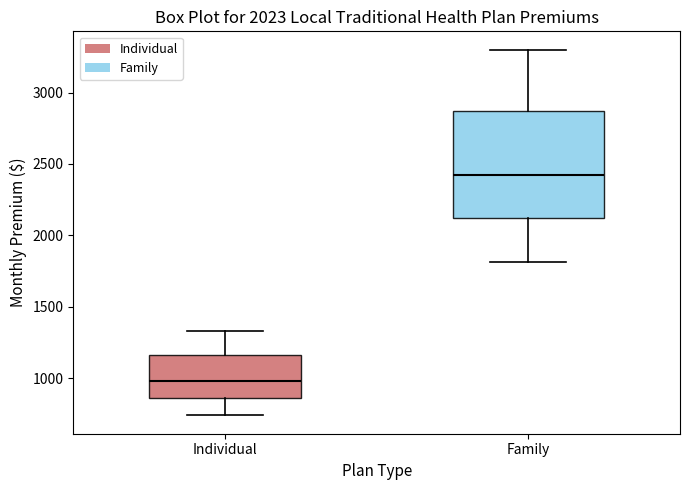

Comparing the boxes themselves (not the whiskers), which one is the tallest?

Family